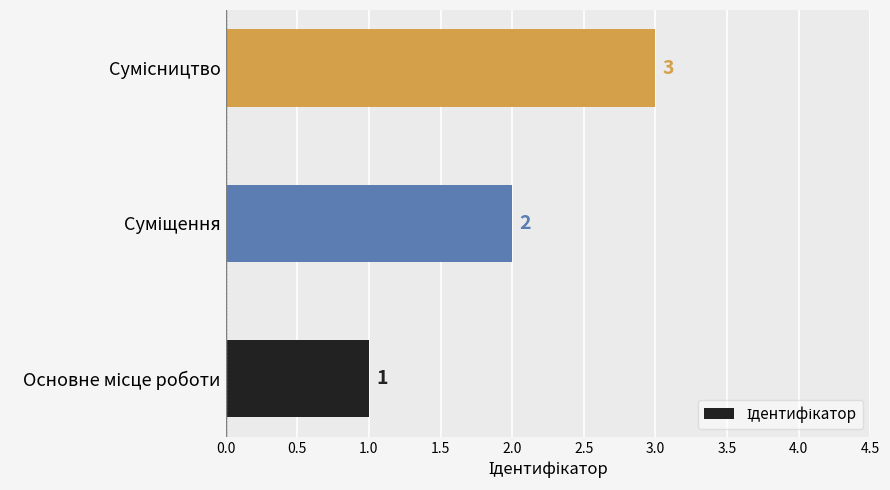

Count the number of categories in the chart.

3